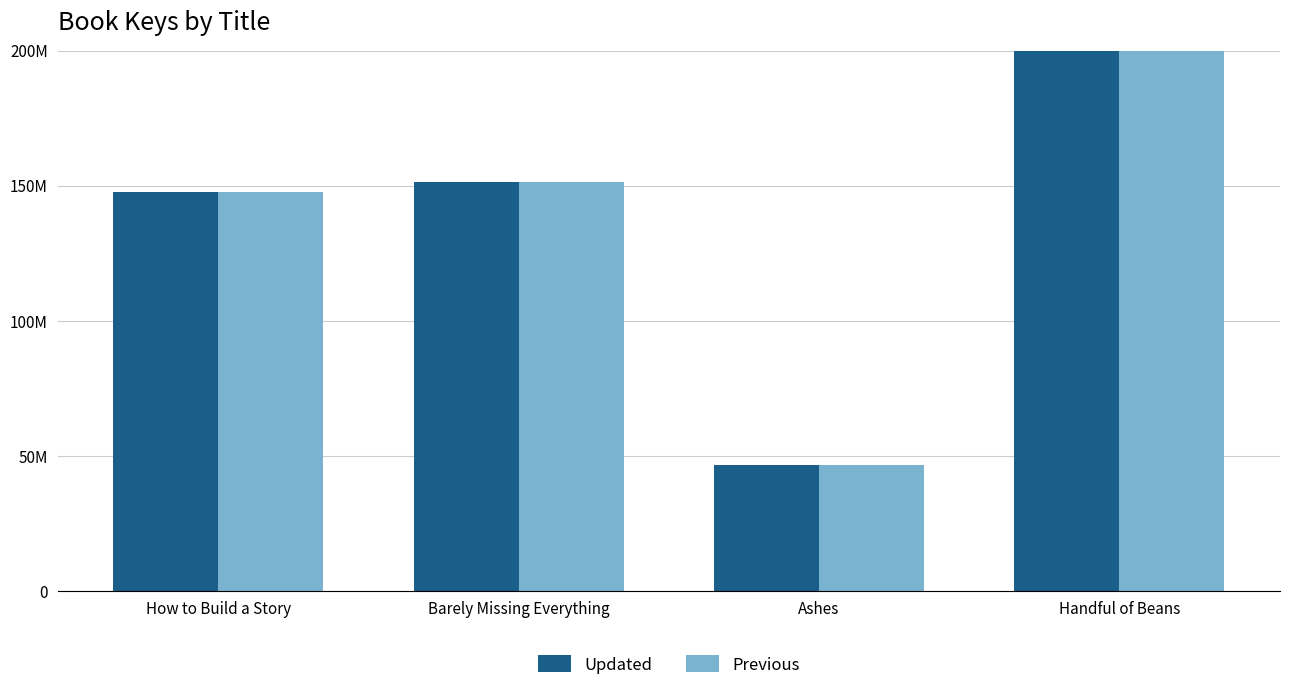

What is the total value across all series at Barely Missing Everything?

302895324